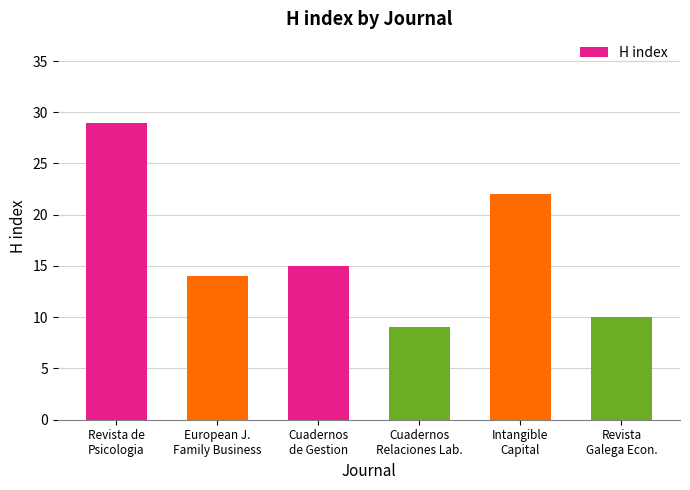

What is the approximate value at Cuadernos
de Gestion, to the nearest 10?

20